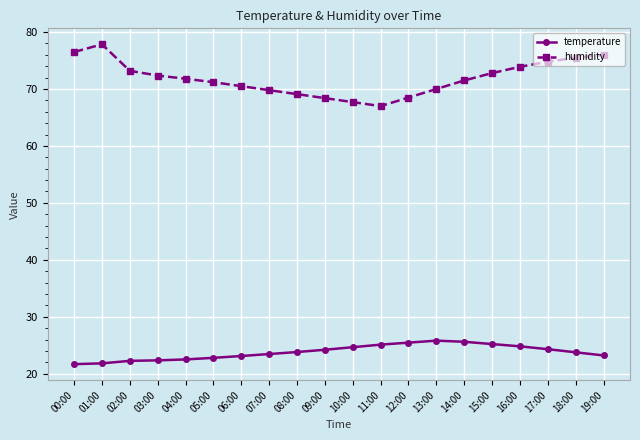

What position from the right is 08:00?

12